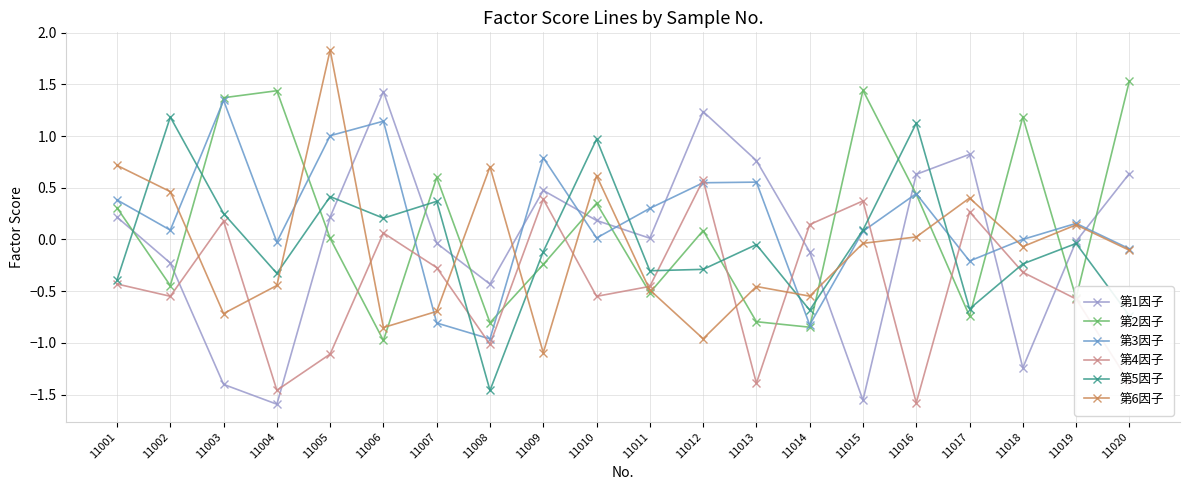

What is the maximum value shown in the chart?

1.8